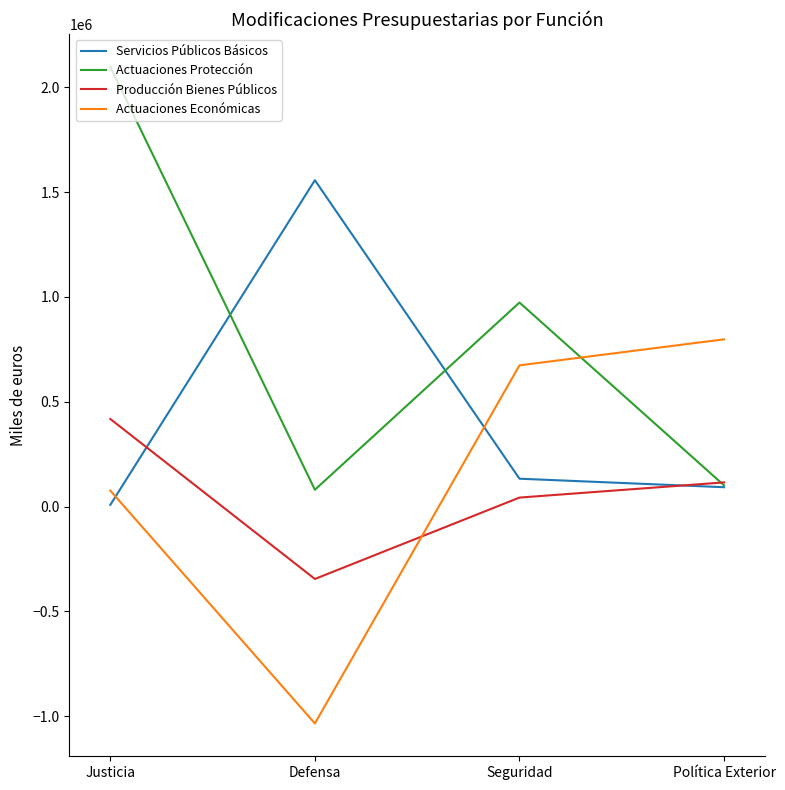

Rank the categories by Producción Bienes Públicos value from highest to lowest.

Justicia, Política Exterior, Seguridad, Defensa